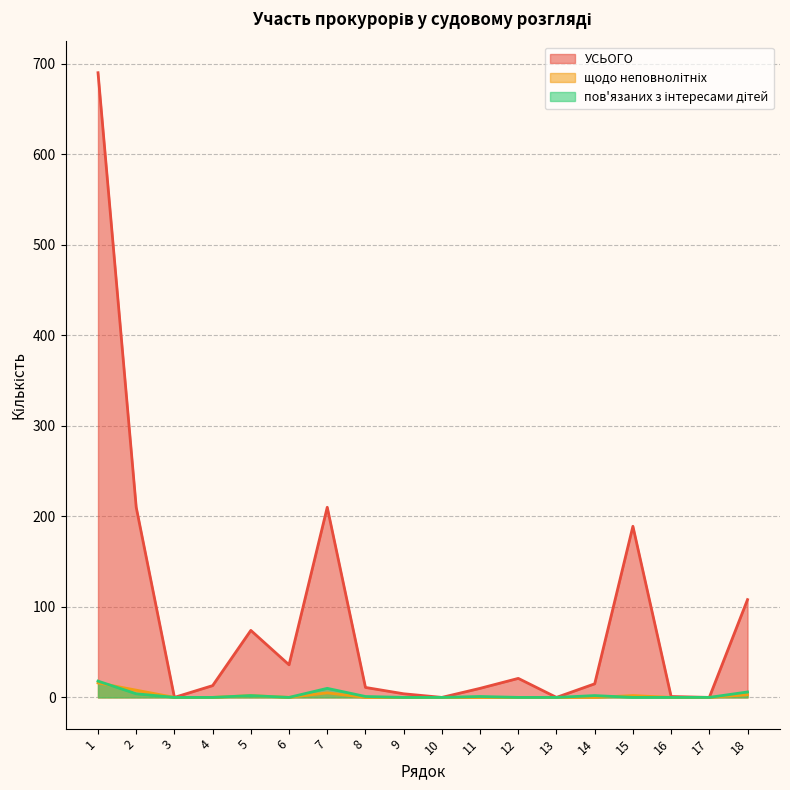

True or false: УСЬОГО has a value of 31 at 12.

False